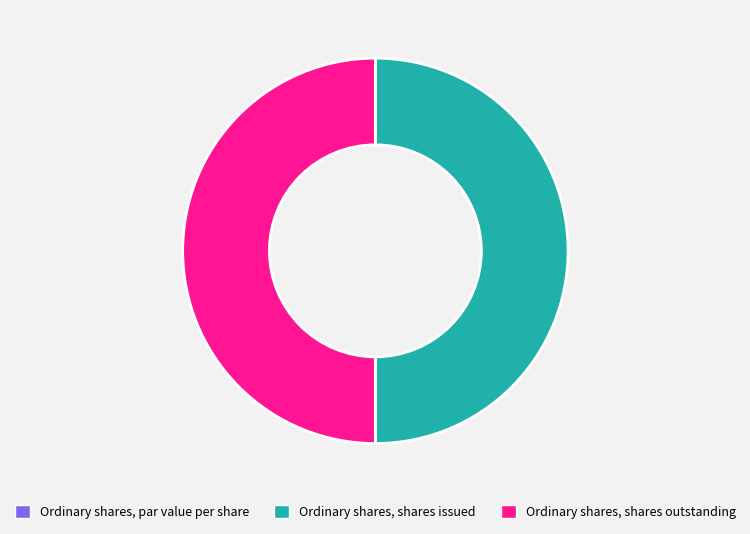

What is the ratio of the value at Ordinary shares, shares outstanding to the value at Ordinary shares, shares issued?

1.0